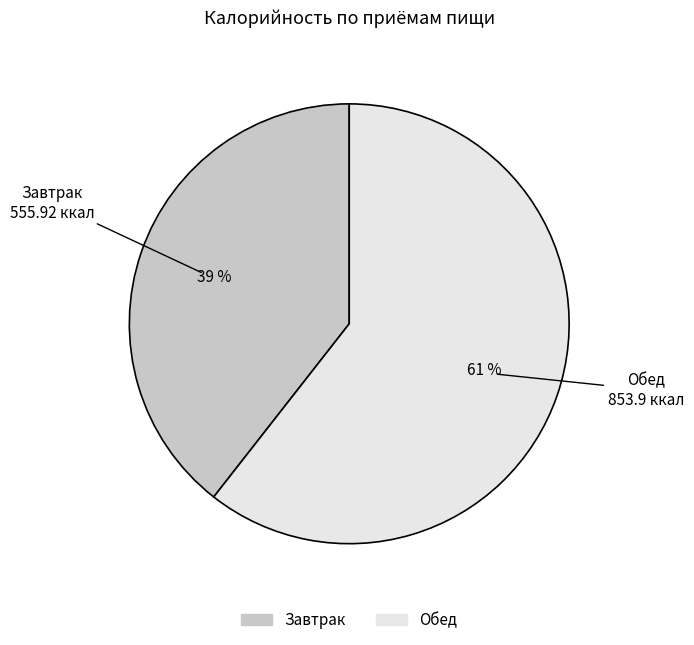

The Завтрак slice represents 39% of the pie. True or false?

True